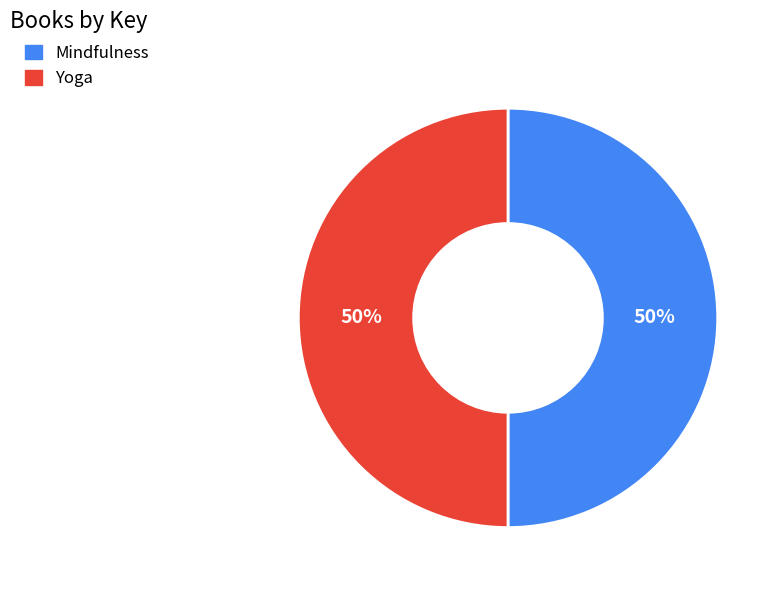

How many slices are in this pie chart?

2